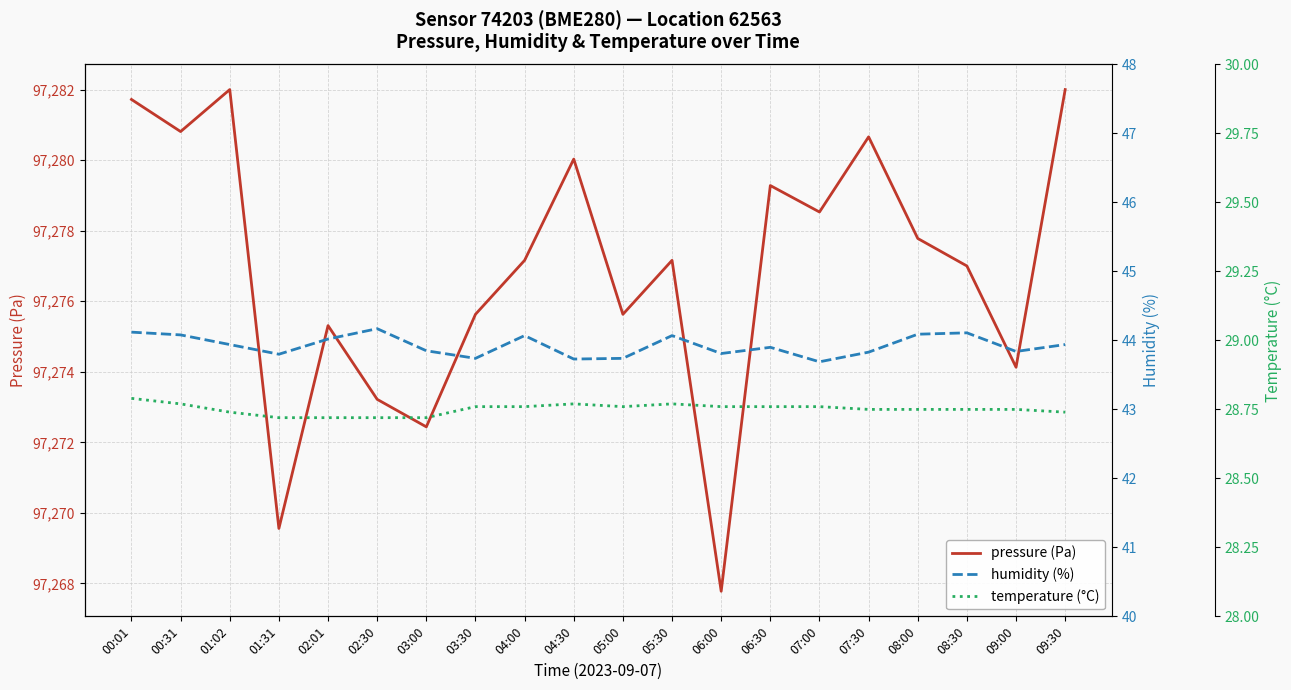

At which label is pressure (Pa) closest to 97274?

09:00